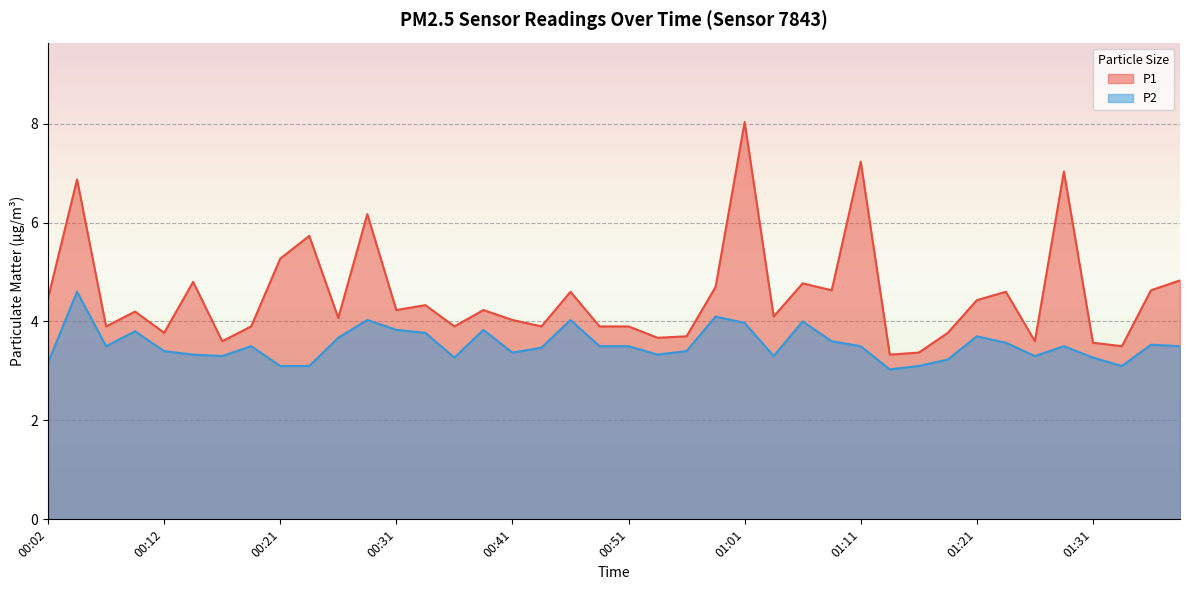

What is the approximate value of P2 at 01:21?

3.7